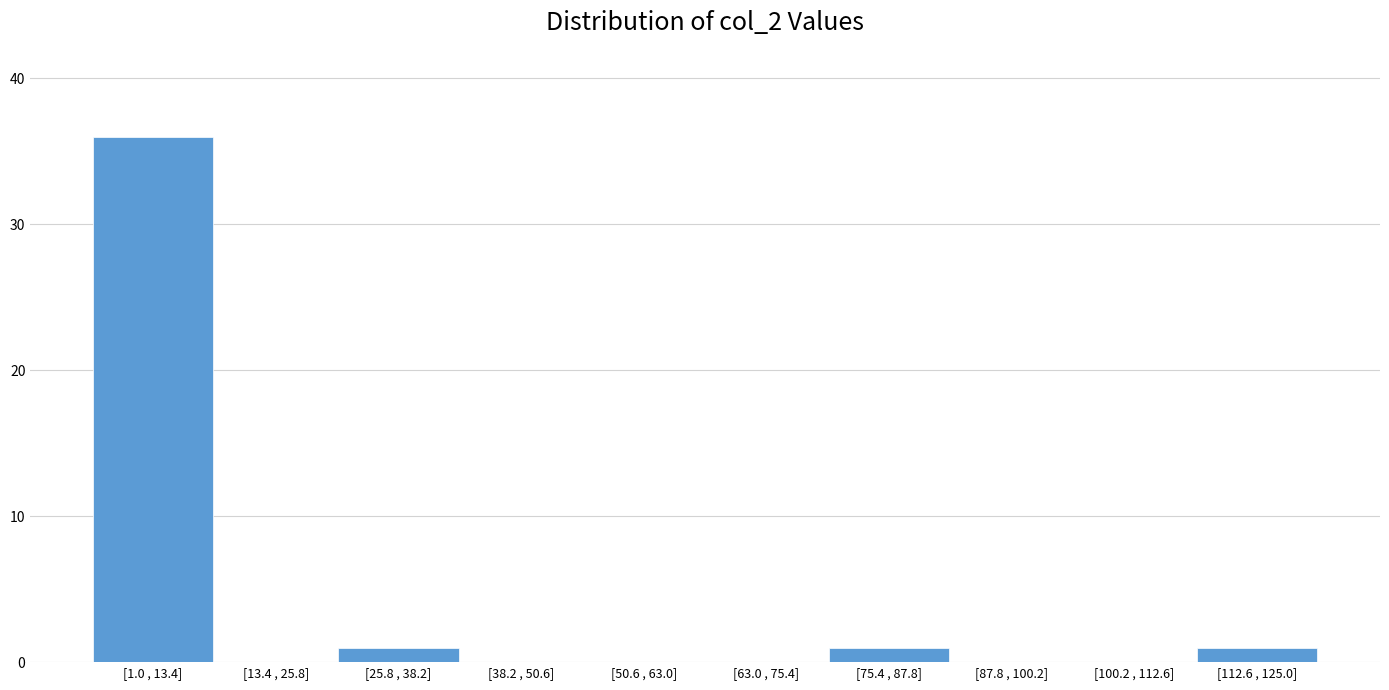

Reading left to right, transcribe all the data shown in this chart.

[1.0 , 13.4]=36	[13.4 , 25.8]=0	[25.8 , 38.2]=1	[38.2 , 50.6]=0	[50.6 , 63.0]=0	[63.0 , 75.4]=0	[75.4 , 87.8]=1	[87.8 , 100.2]=0	[100.2 , 112.6]=0	[112.6 , 125.0]=1